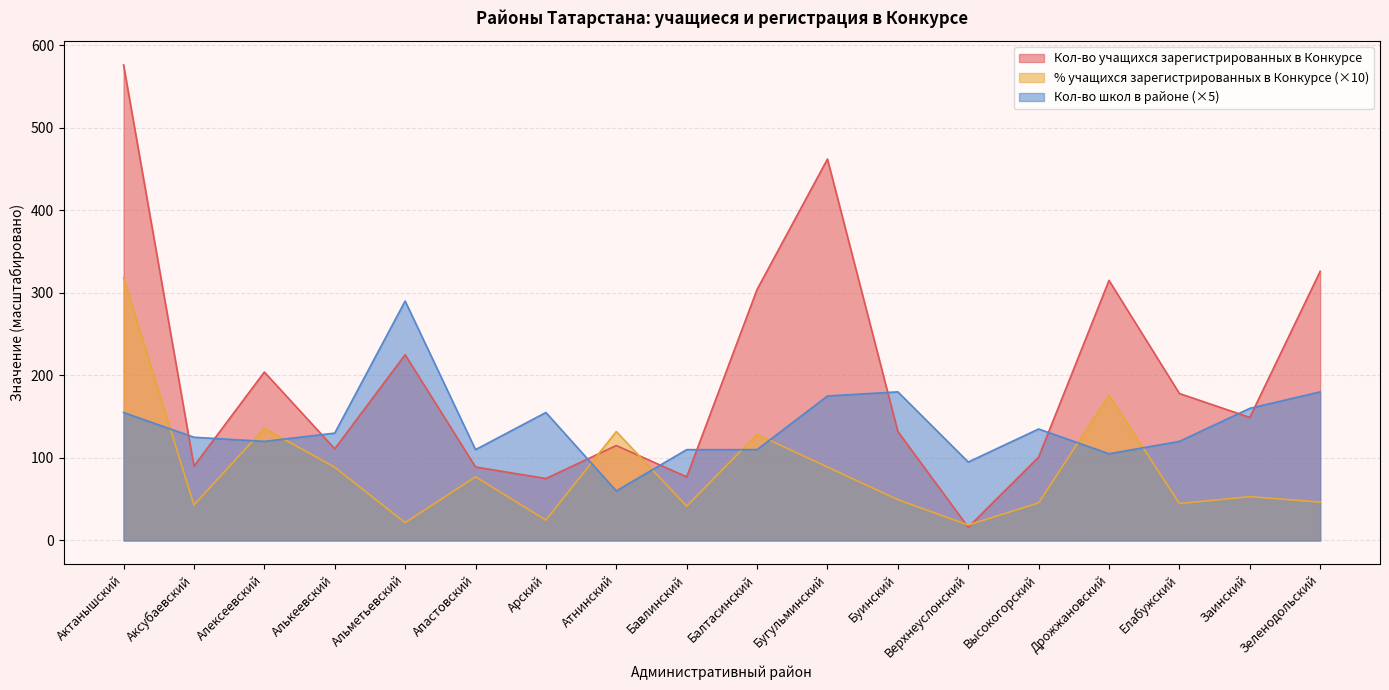

Which series changed the most between Алексеевский and Атнинский?

Кол-во учащихся зарегистрированных в Конкурсе